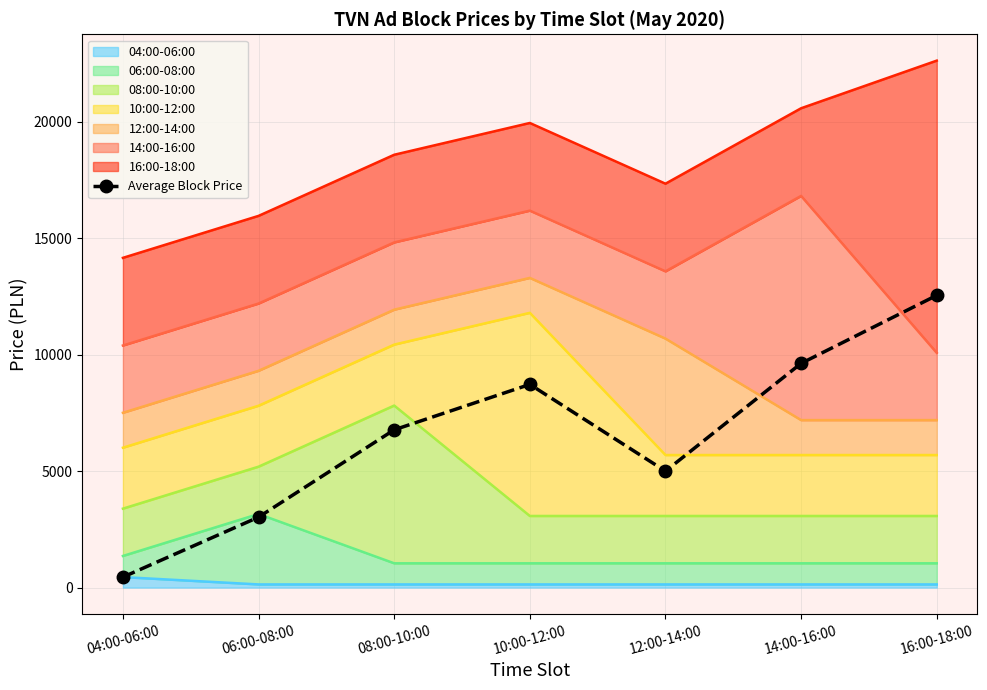

Read the value at 06:00-08:00.

3025.0